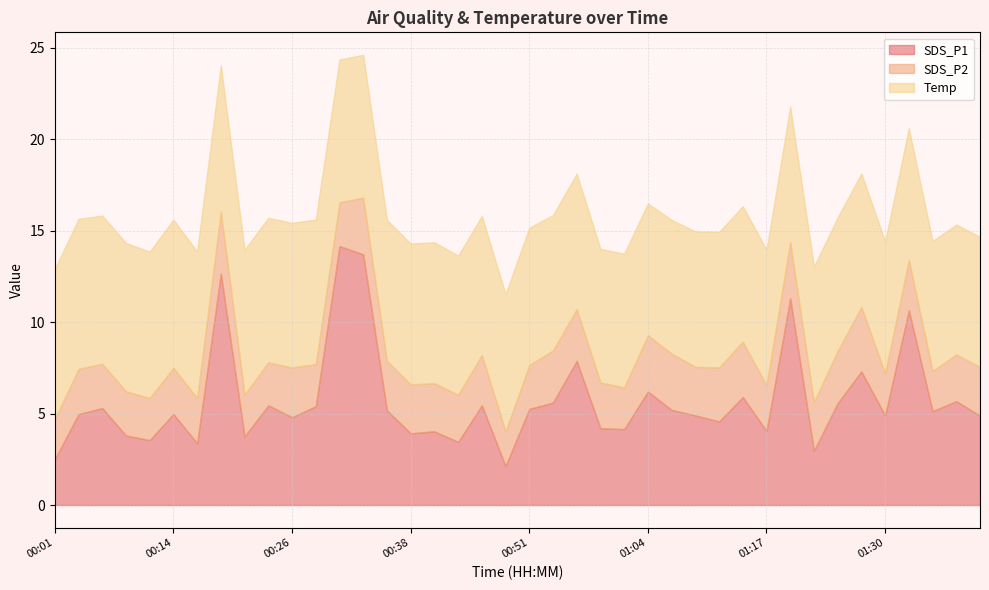

Which series has the widest spread of values?

SDS_P1